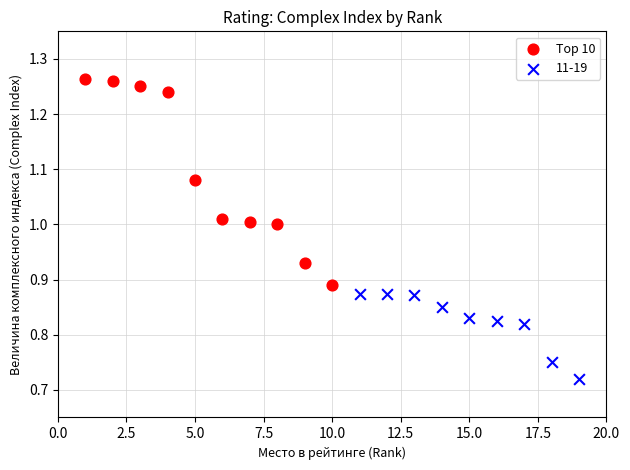

Which series reaches the minimum Y coordinate?

11-19